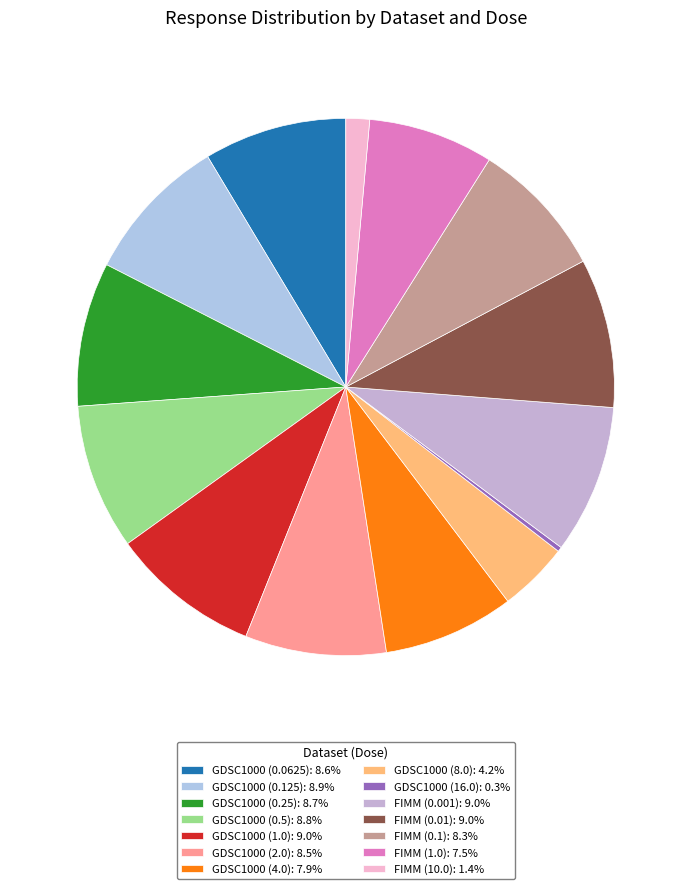

True or false: GDSC1000 (8.0) accounts for 9% of the total.

False